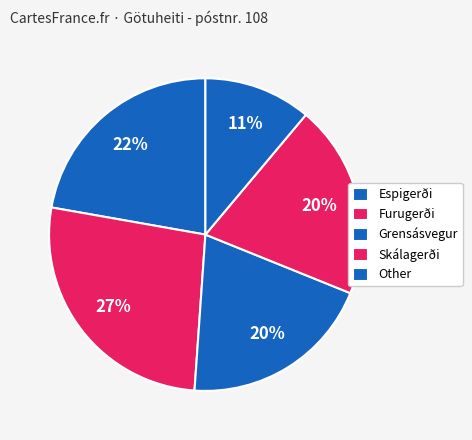

Approximately how many times larger is the value at Skálagerði compared to Furugerði?

0.8